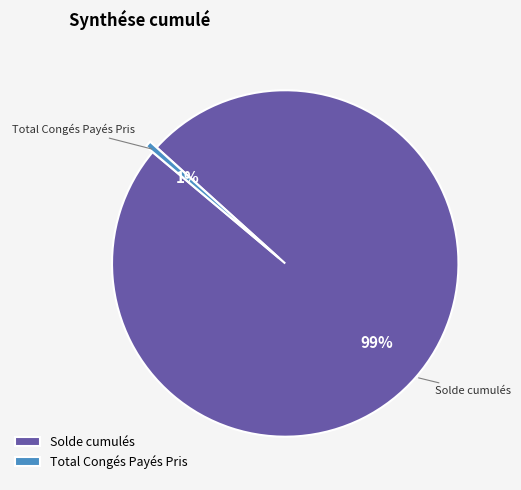

What is the smallest slice in the pie chart?

Total Congés Payés Pris